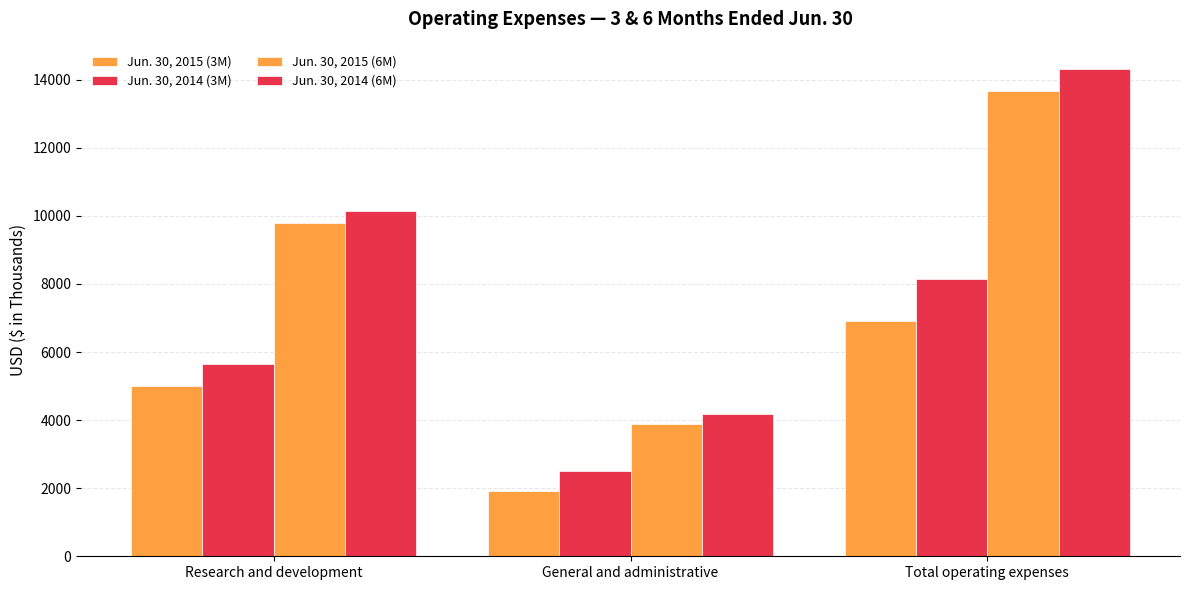

Which series has the largest total across all categories?

Jun. 30, 2014 (6M)